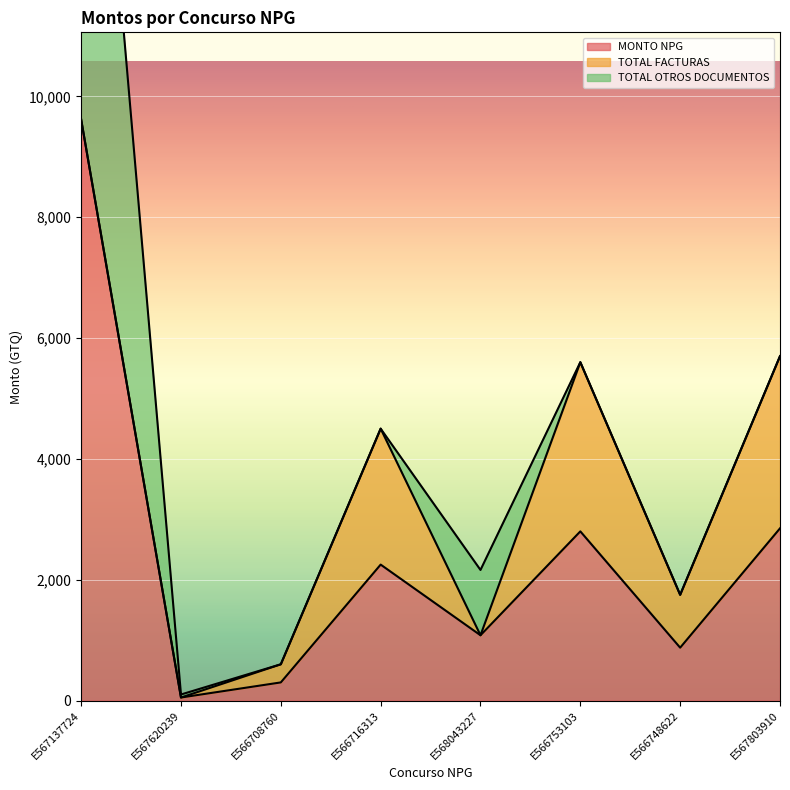

What is the sum of all TOTAL FACTURAS values?

9075.0